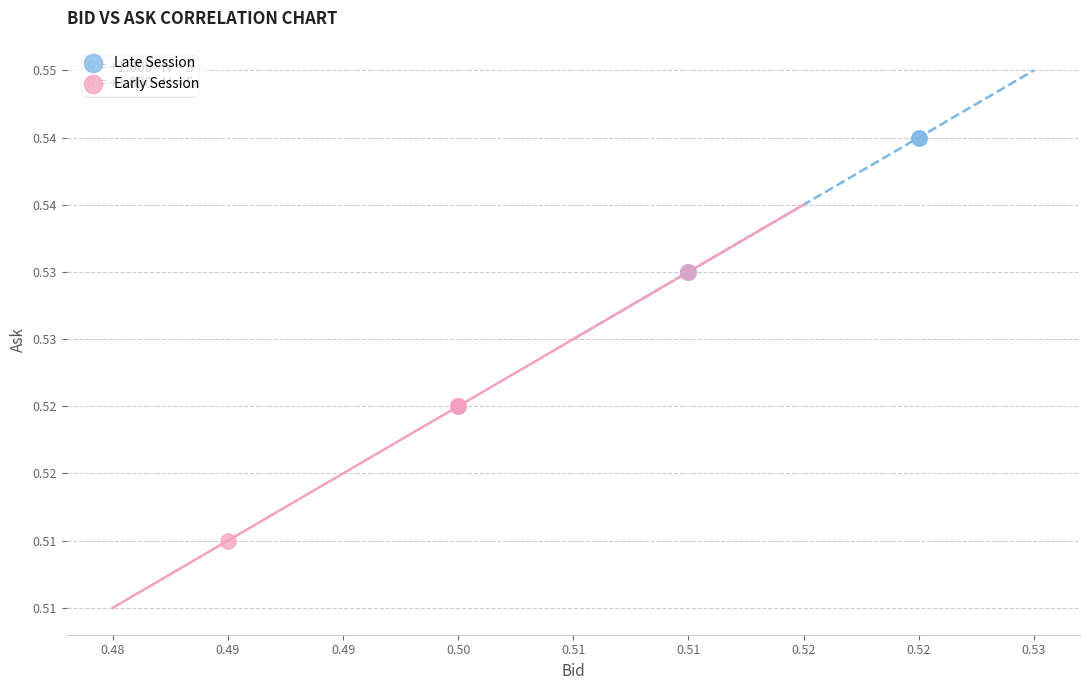

Which series reaches the minimum Y coordinate?

Early Session